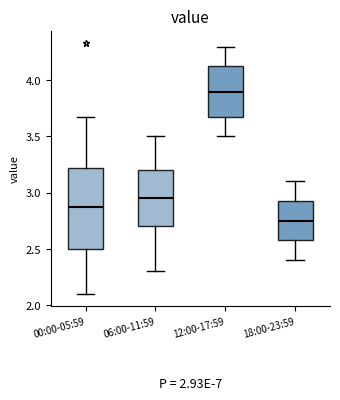

Comparing the boxes themselves (not the whiskers), which one is the tallest?

00:00-05:59